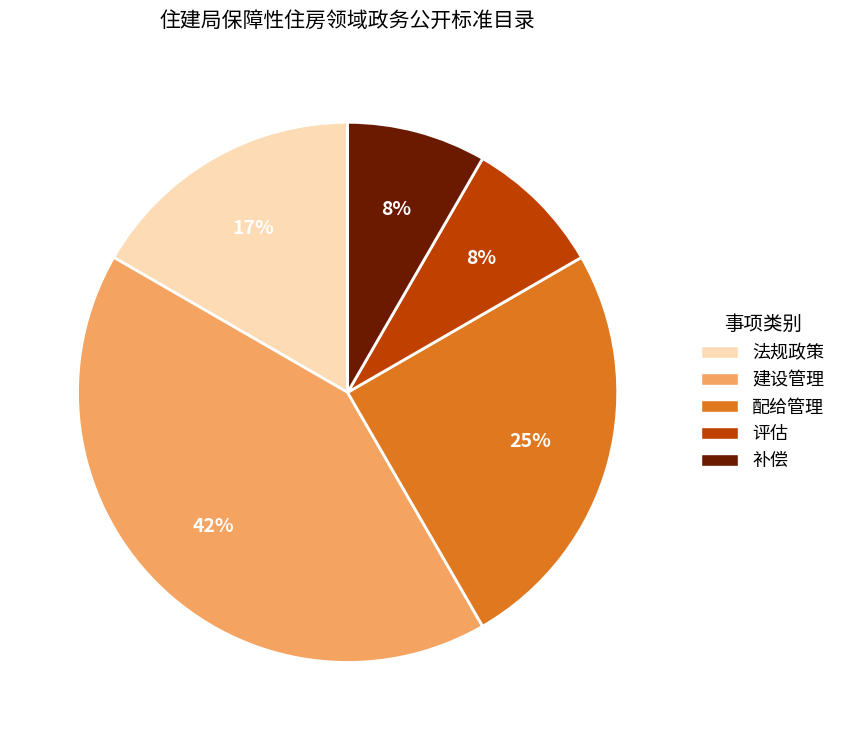

To the nearest percent, what percentage of the pie is 补偿?

8%